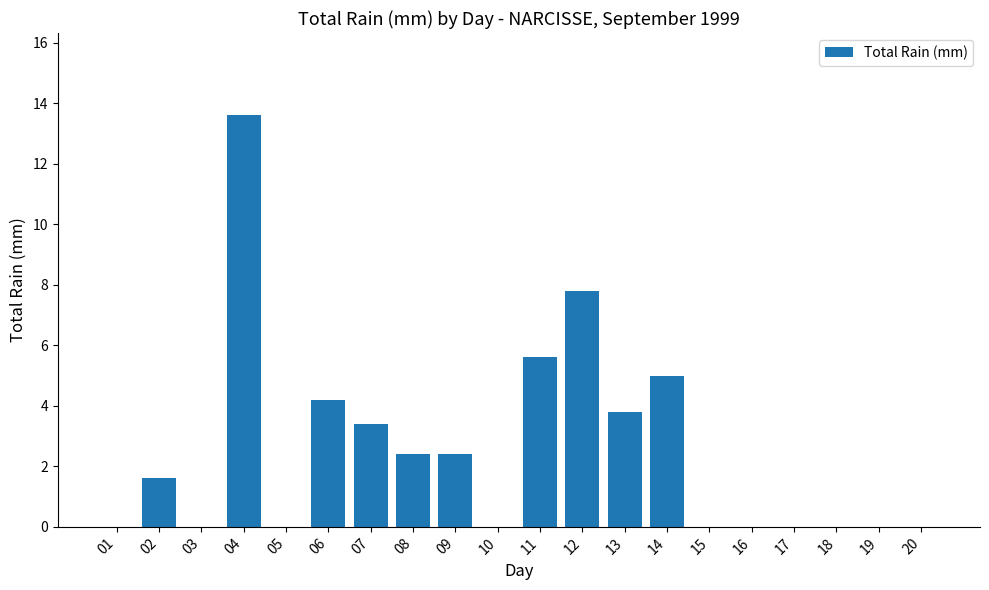

How many data points are above 1?

10